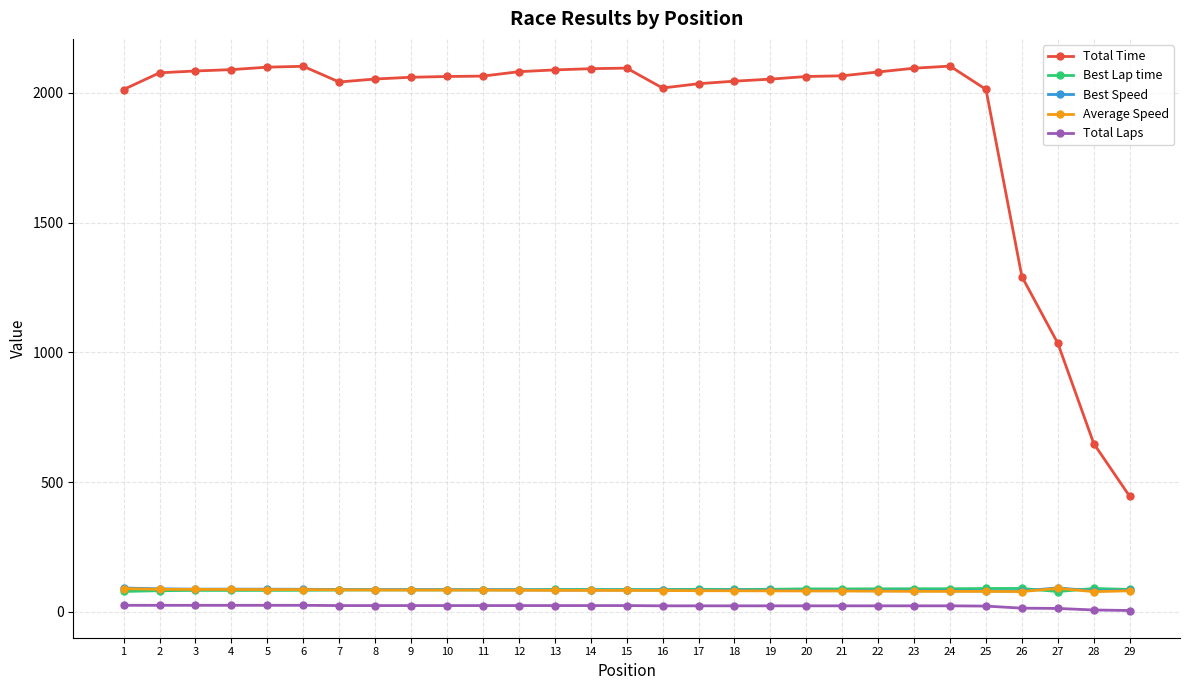

Which series has the largest total across all categories?

Total Time